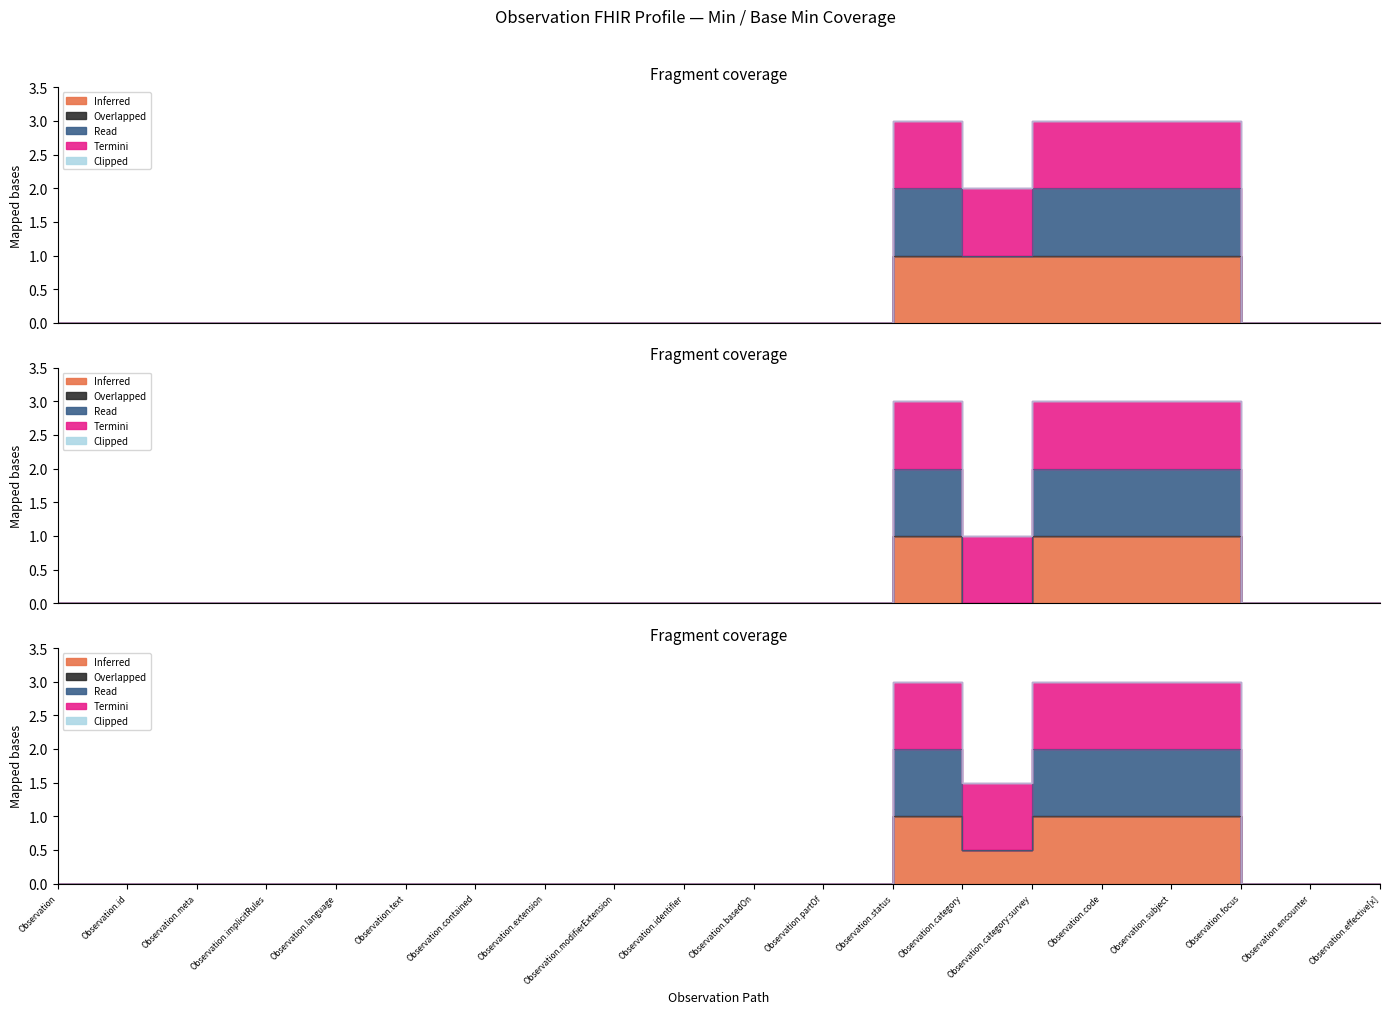

The value of Termini at Observation.category:survey is 1. True or false?

False